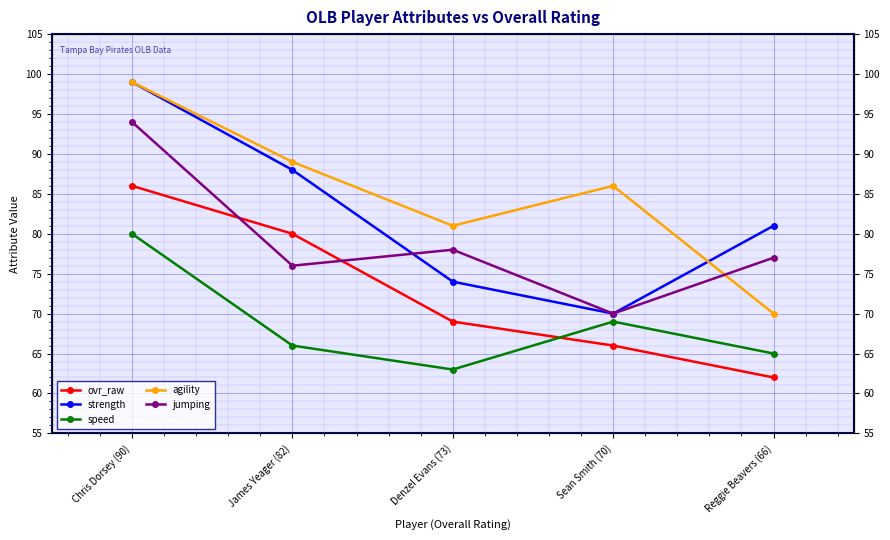

What is the label of the 3rd point from the left?

Denzel Evans (73)